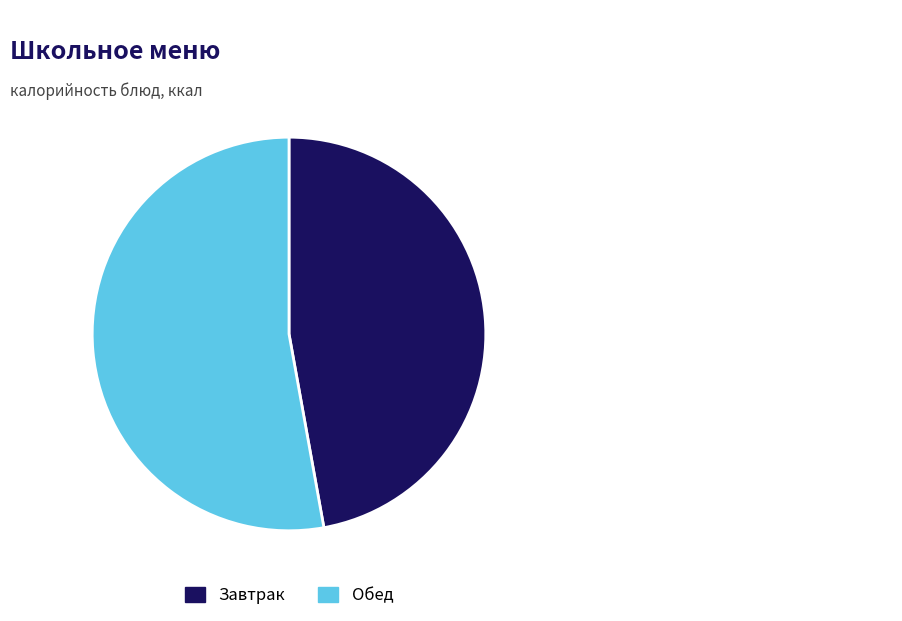

Which slice is the smallest?

Завтрак